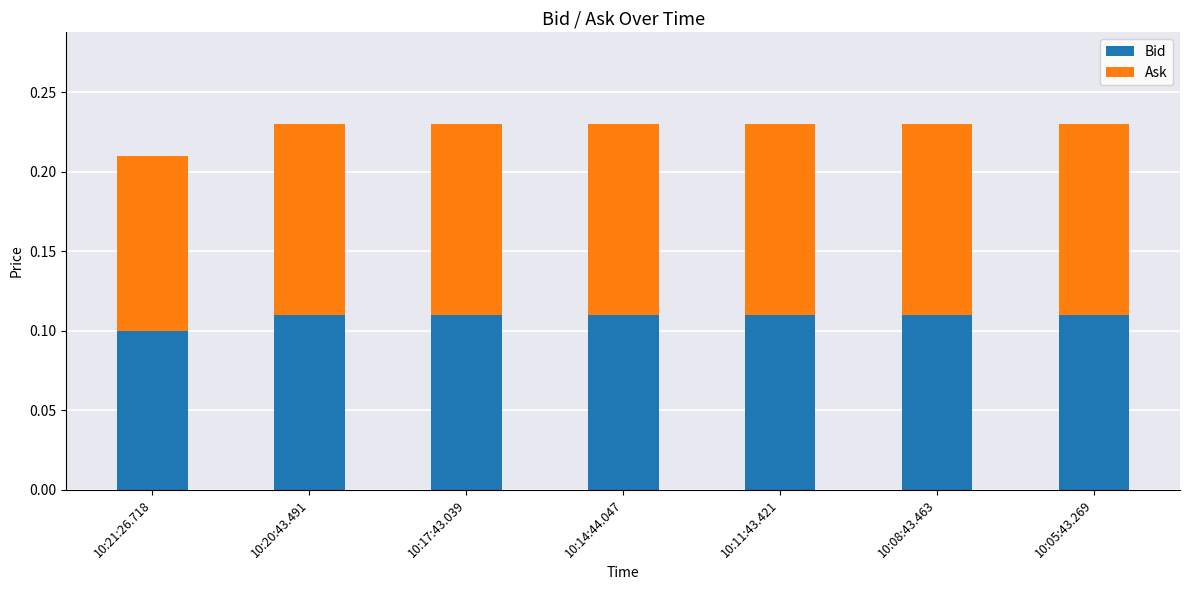

How many Bid values are between 0 and 1?

7